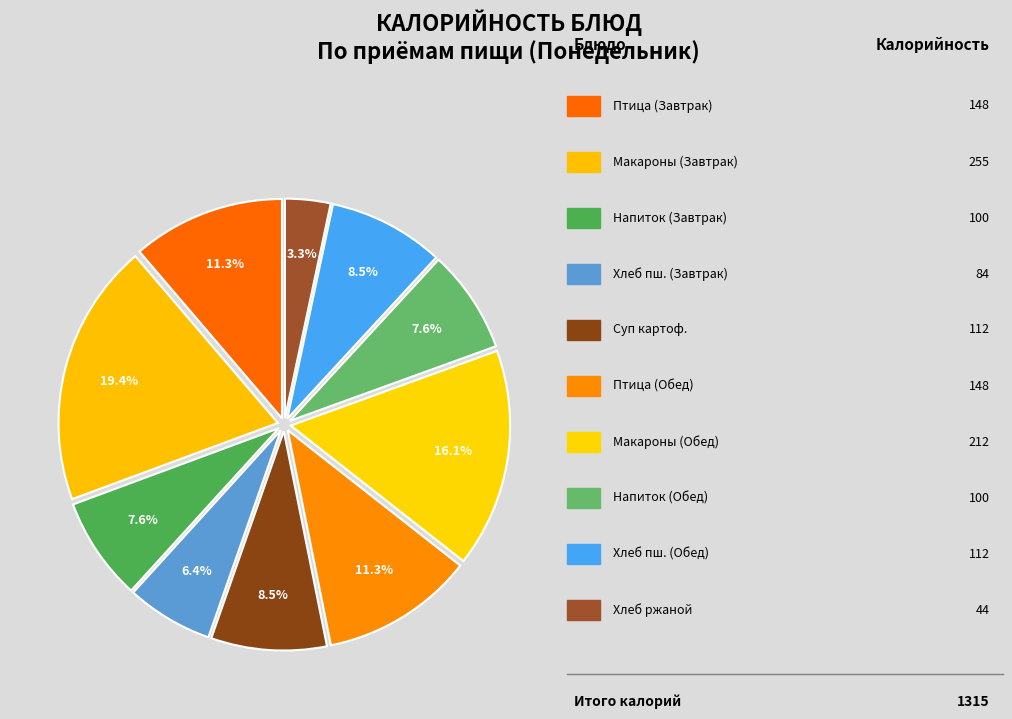

To the nearest percent, what is the average slice percentage?

10%